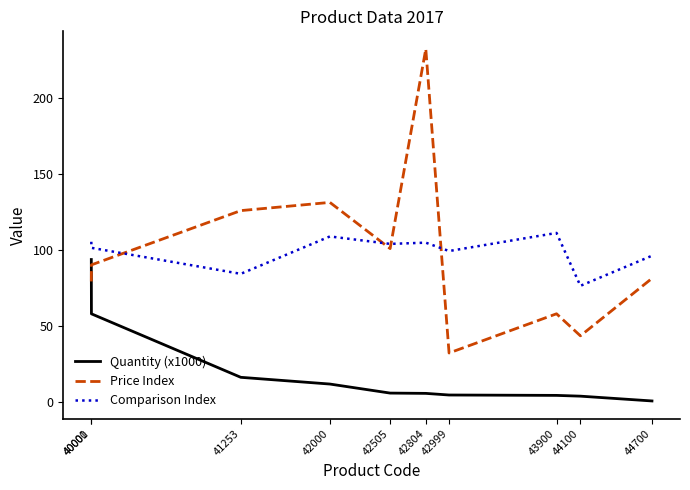

The Price Index series shows 101.0 at 42505. True or false?

True